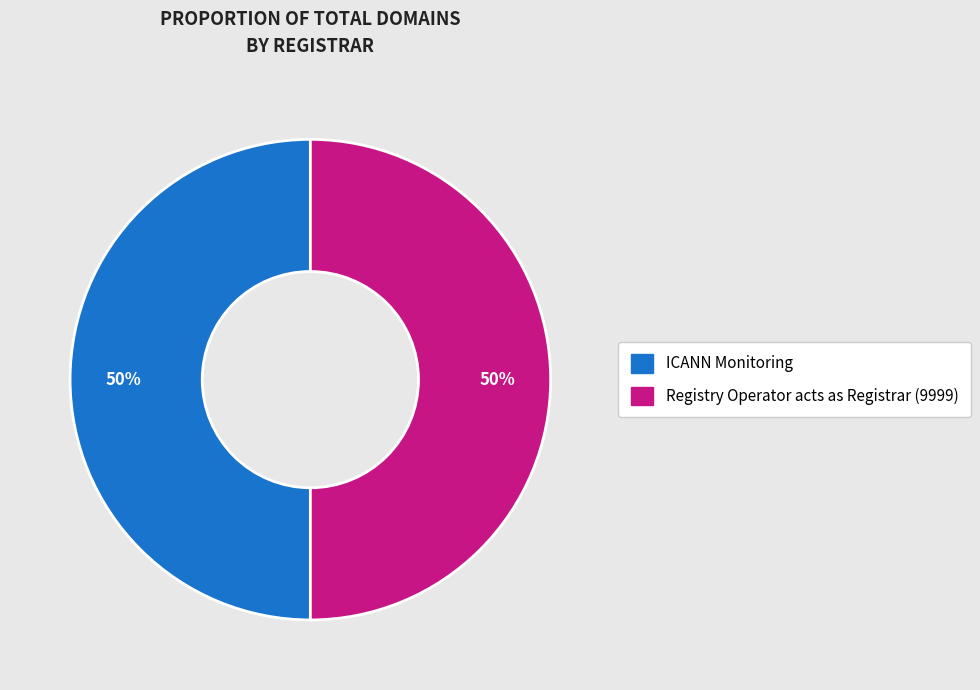

To the nearest percent, what is the average slice percentage?

50%